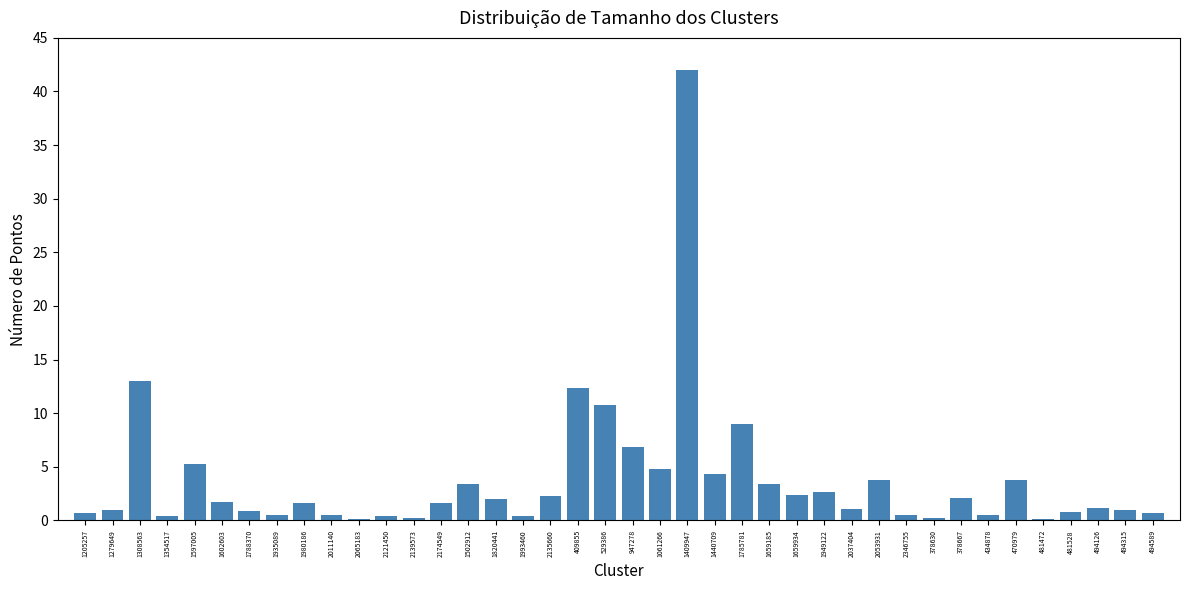

What is the average value?

3.8